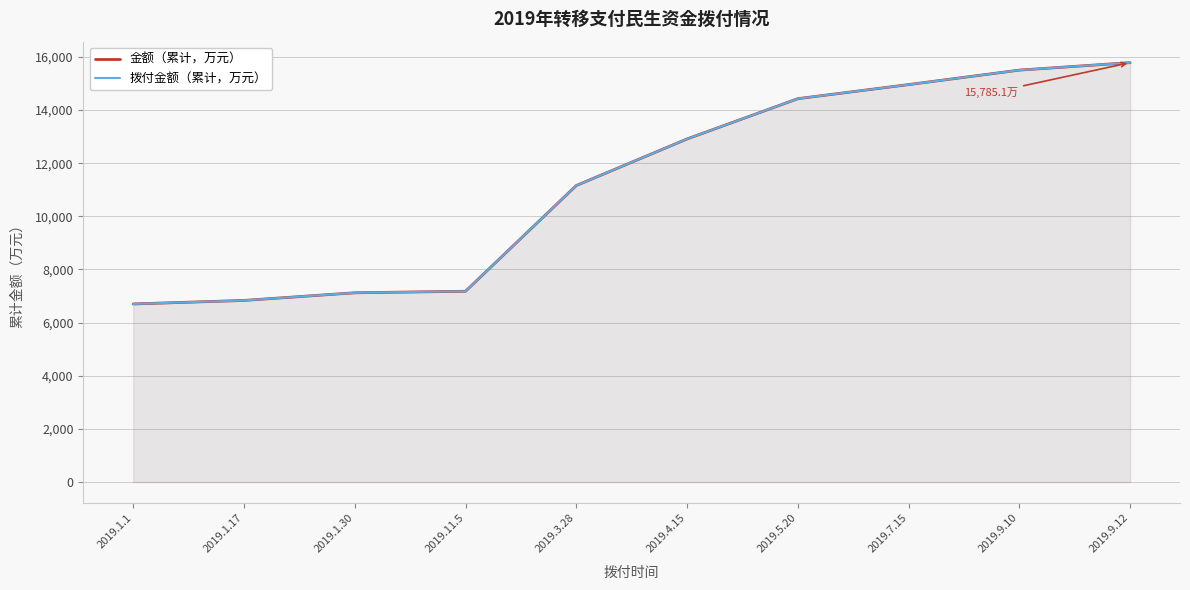

What is the difference between the maximum and minimum values in the 拨付金额（累计，万元） series?

9083.1